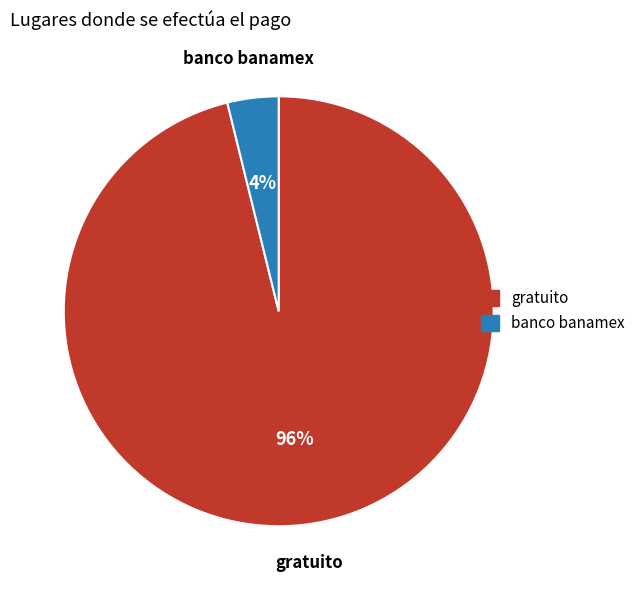

Do gratuito and banco banamex together represent more than half of the pie?

Yes